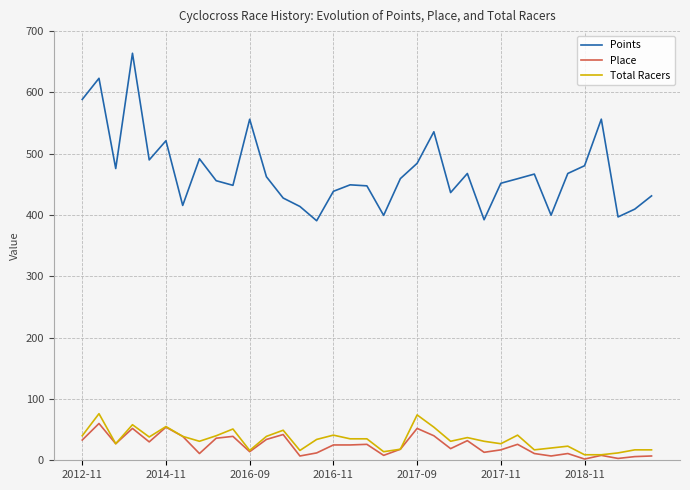

What are all the series names shown in the legend?

Points, Place, Total Racers